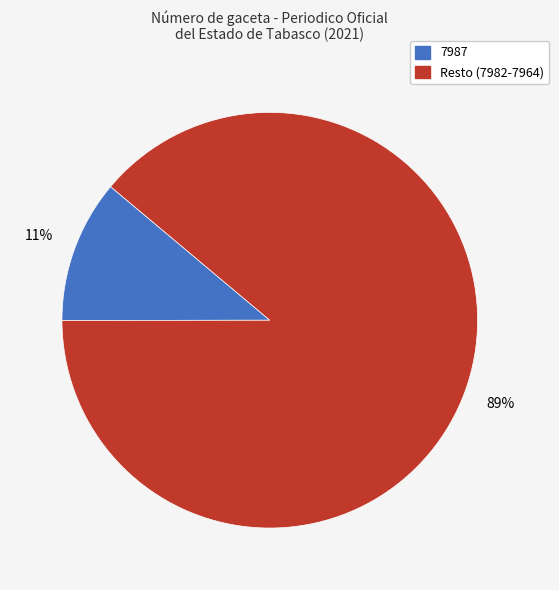

To the nearest percent, what is the average slice percentage?

50%